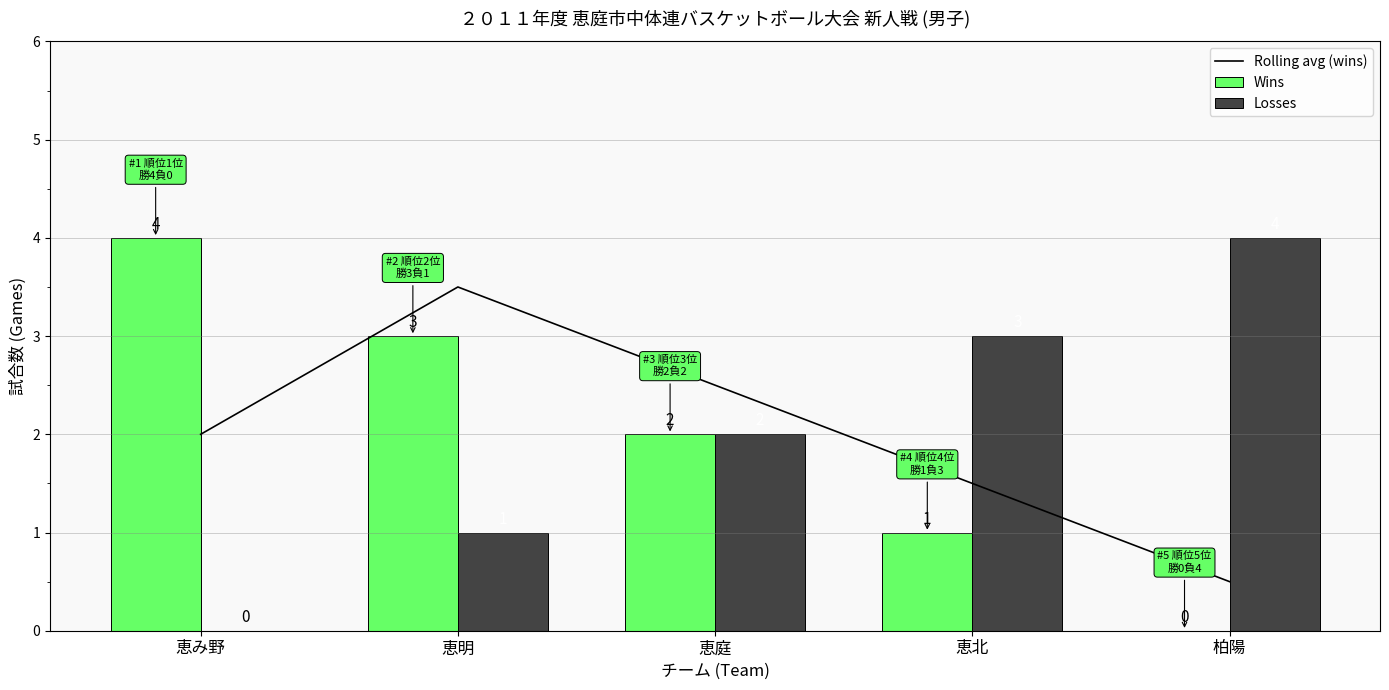

What is the maximum value shown in the chart?

4.0